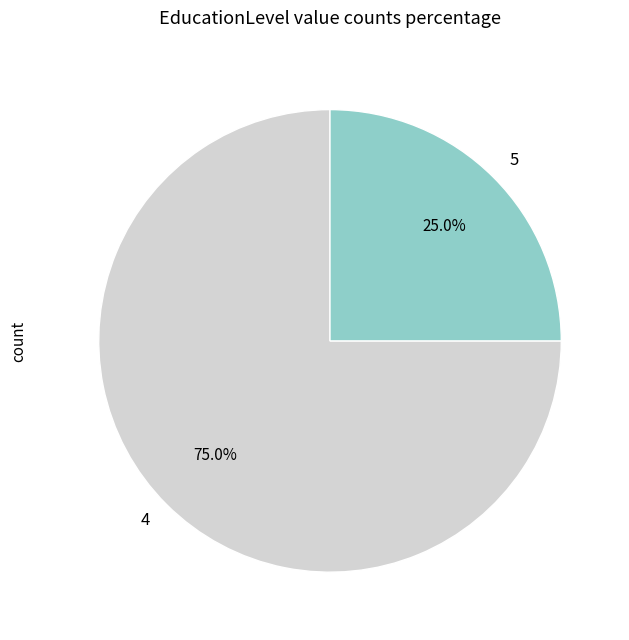

Is 4 the majority of the pie?

Yes